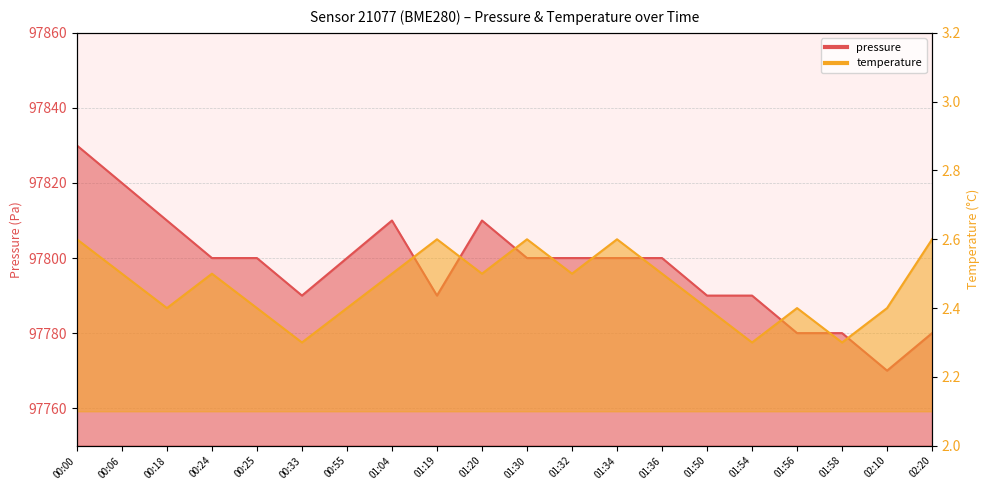

Which category has the highest value in the temperature series?

00:00